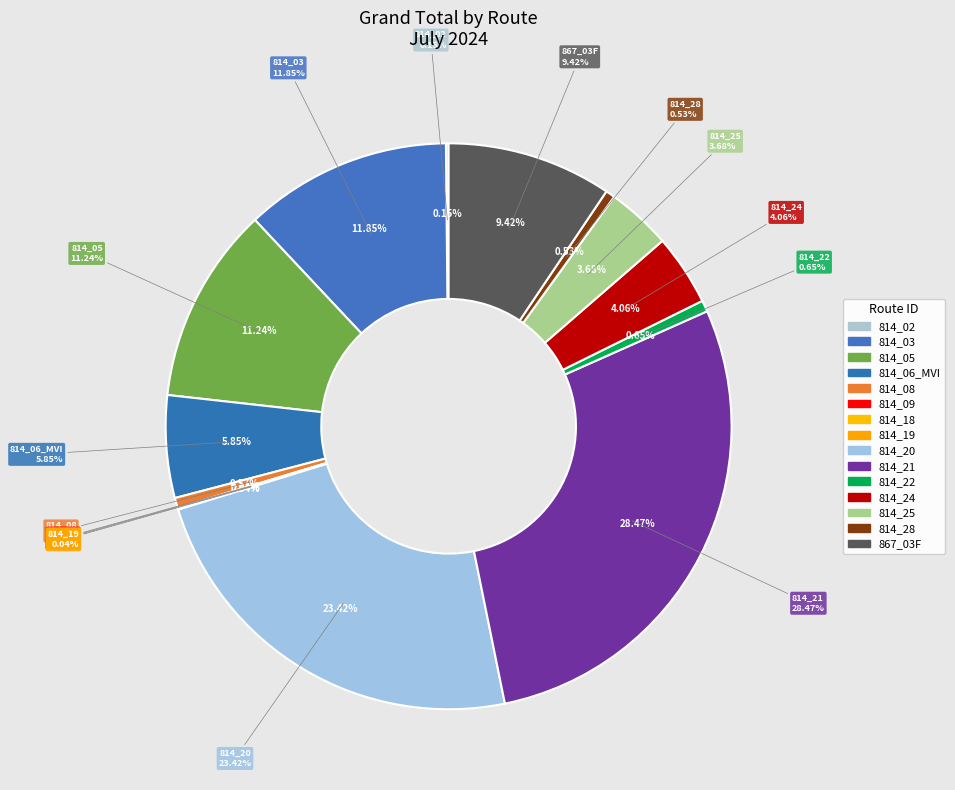

Rank the categories by value from highest to lowest.

814_21, 814_20, 814_03, 814_05, 867_03F, 814_06_MVI, 814_24, 814_25, 814_22, 814_08, 814_28, 814_02, 814_09, 814_18, 814_19